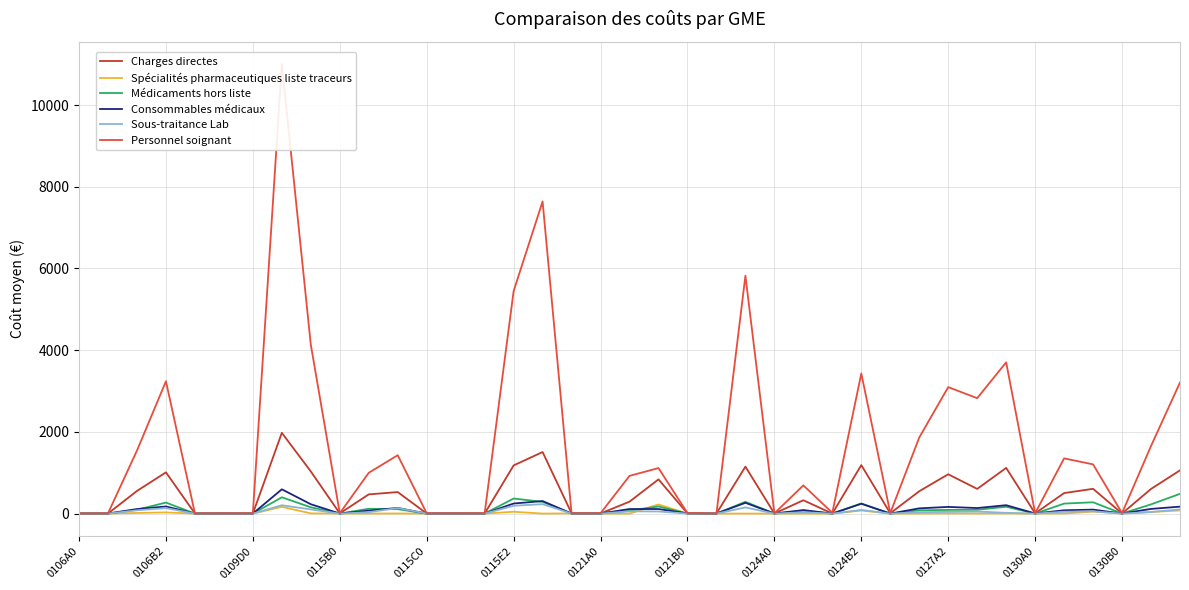

True or false: Charges directes has a value of 4.7 at 0121B0.

True